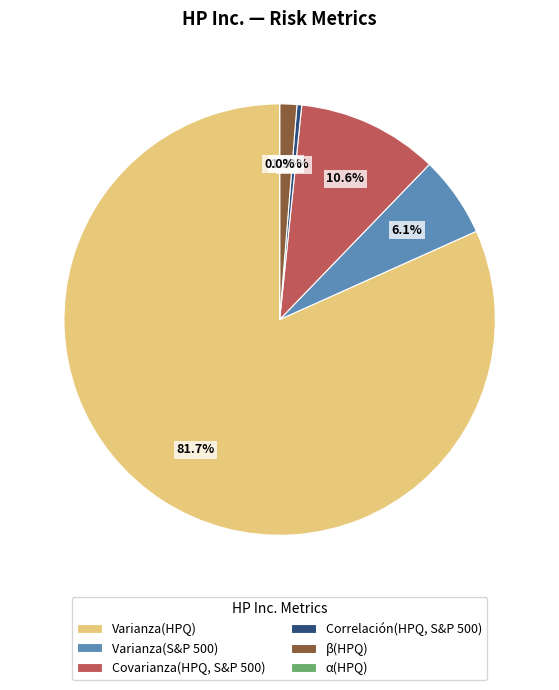

Do Covarianza(HPQ, S&P 500) and Varianza(HPQ) together represent more than half of the pie?

Yes